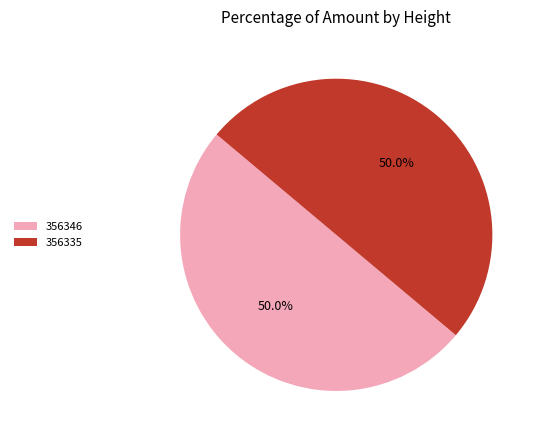

How many slices are in this pie chart?

2